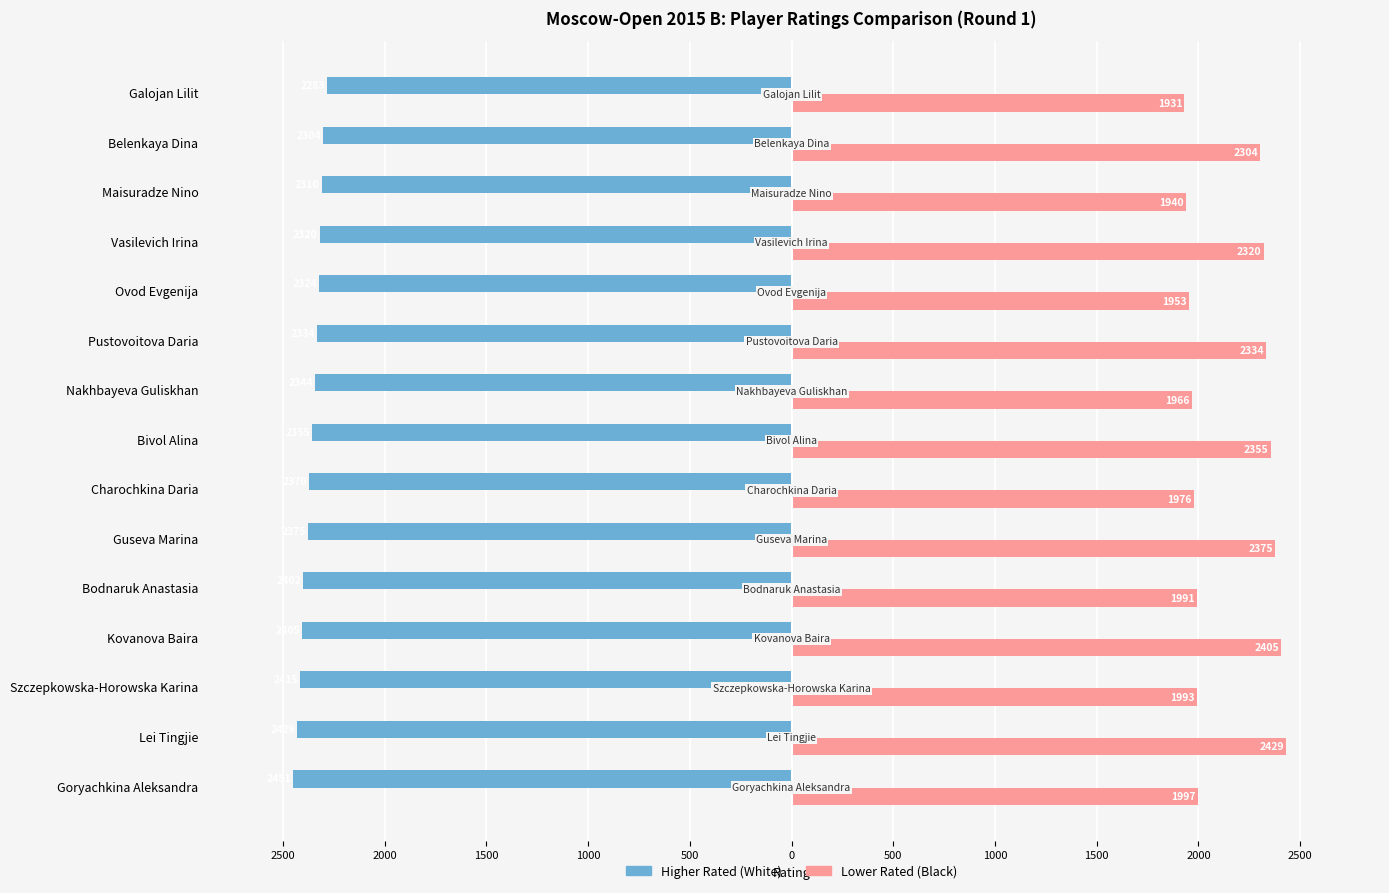

What are all the series names shown in the legend?

Higher Rated (White), Lower Rated (Black)